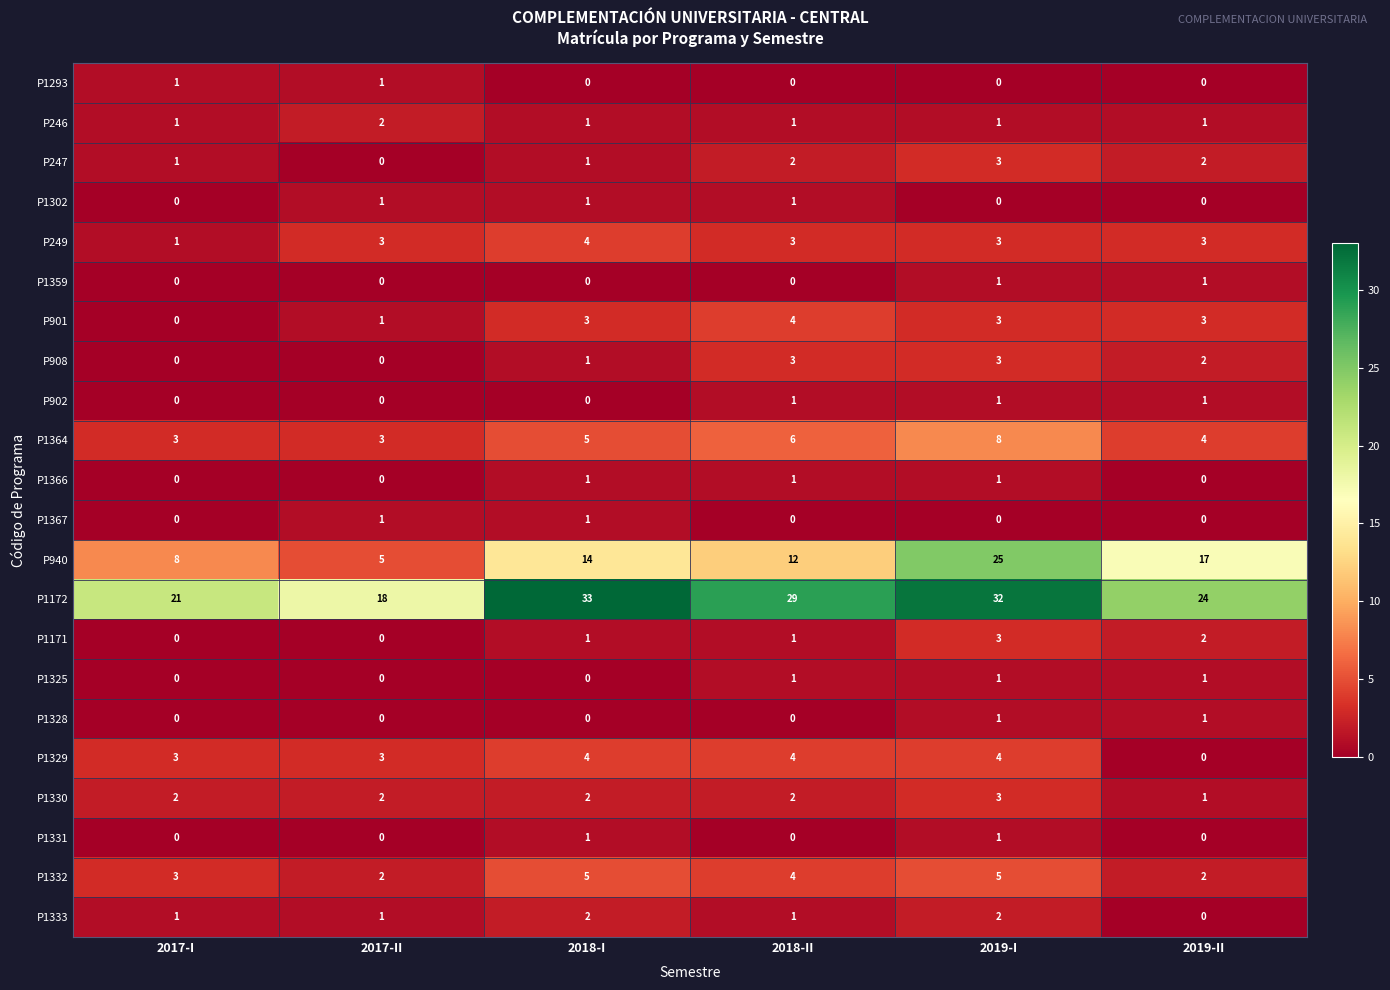

Is it true that P1302 equals 2 at 2017-II?

False